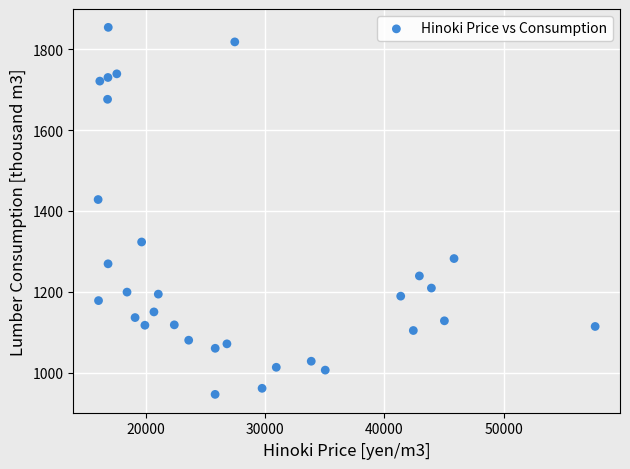

What Y value in the scatter plot is closest to 1400?

1428